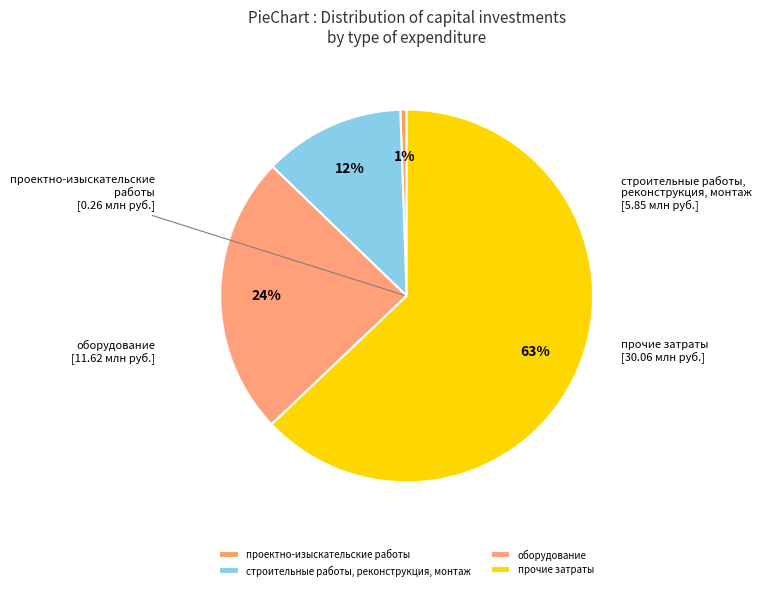

How many segments does this pie chart have?

4